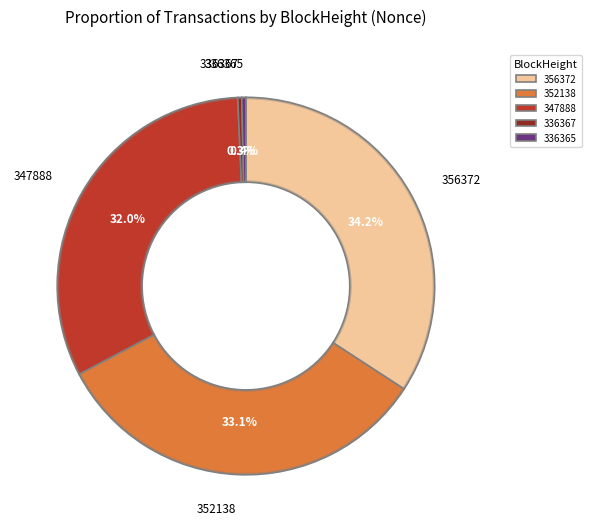

True or false: 356372 accounts for 22% of the total.

False